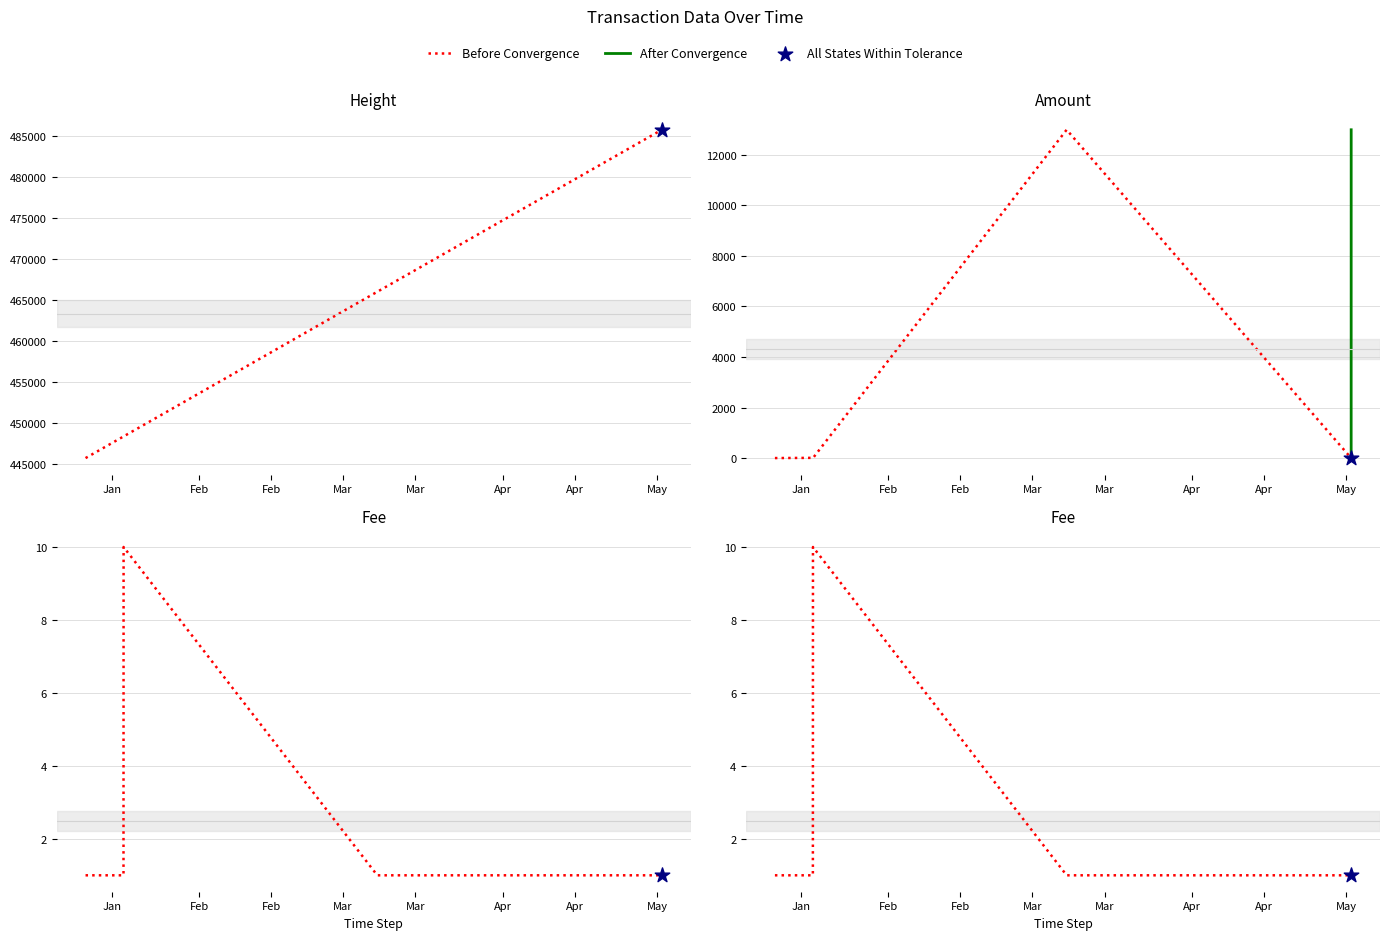

Which series contains the highest Y value?

Height